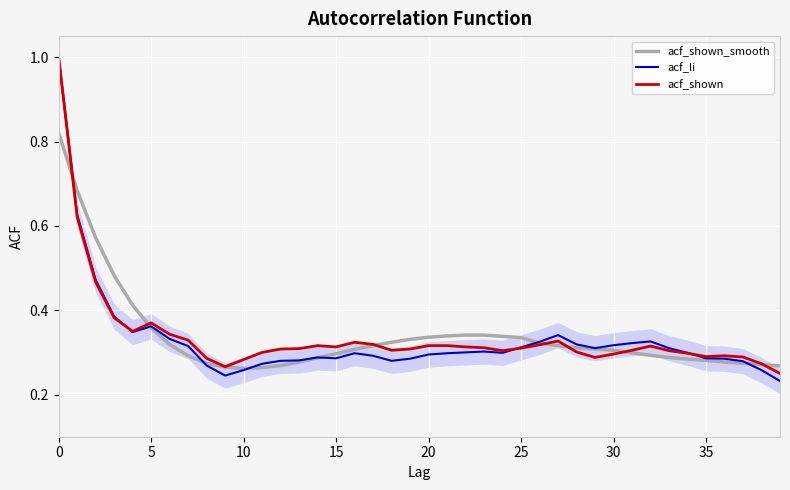

In acf_shown_smooth, how many points are lower than both neighbors (excluding endpoints)?

1